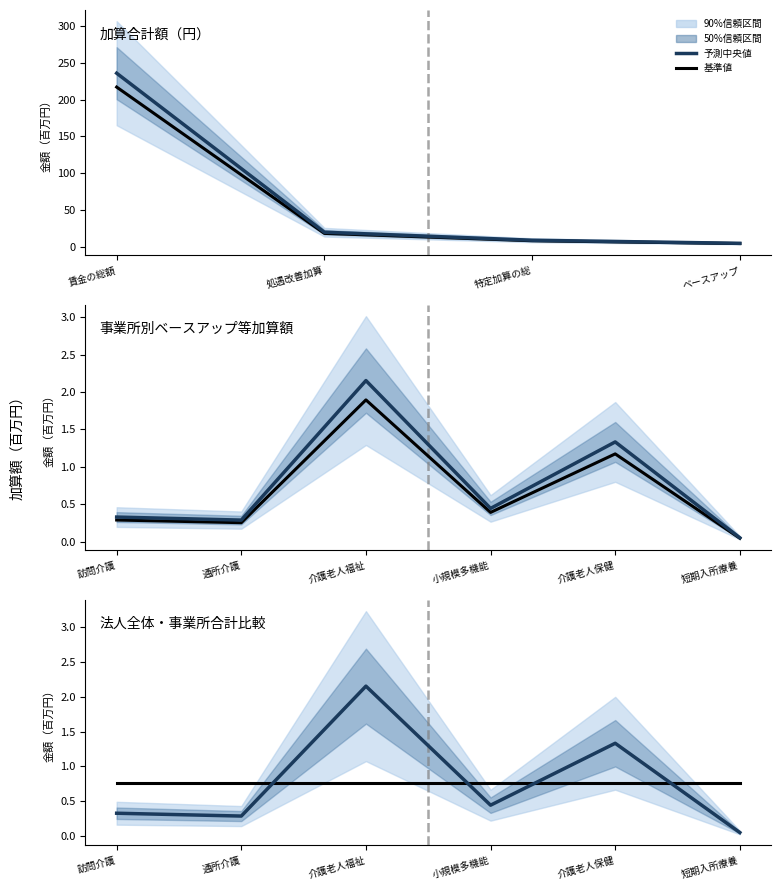

What is the difference between the 予測中央値 values at 小規模多機能 and 介護老人福祉?

1.7